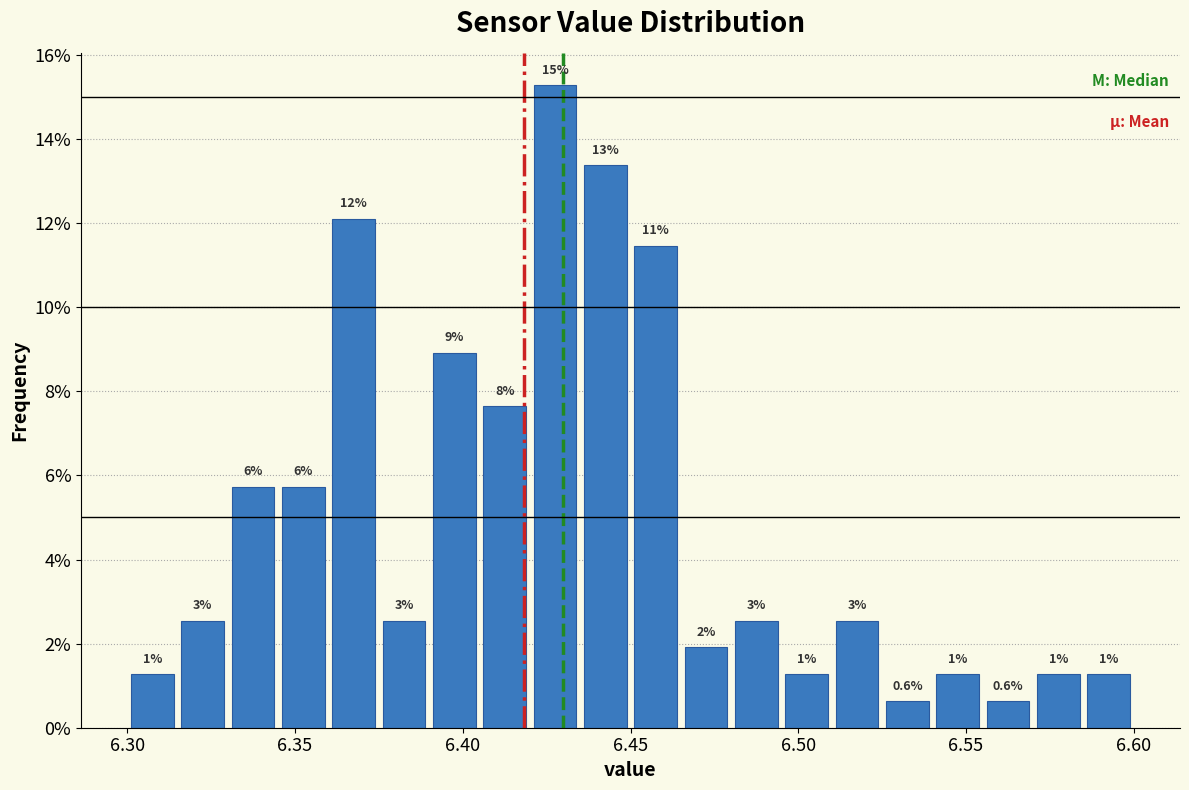

Around what value on the x-axis is the tallest bar? Give the approximate position of its centre, as read against the axis.

6.430